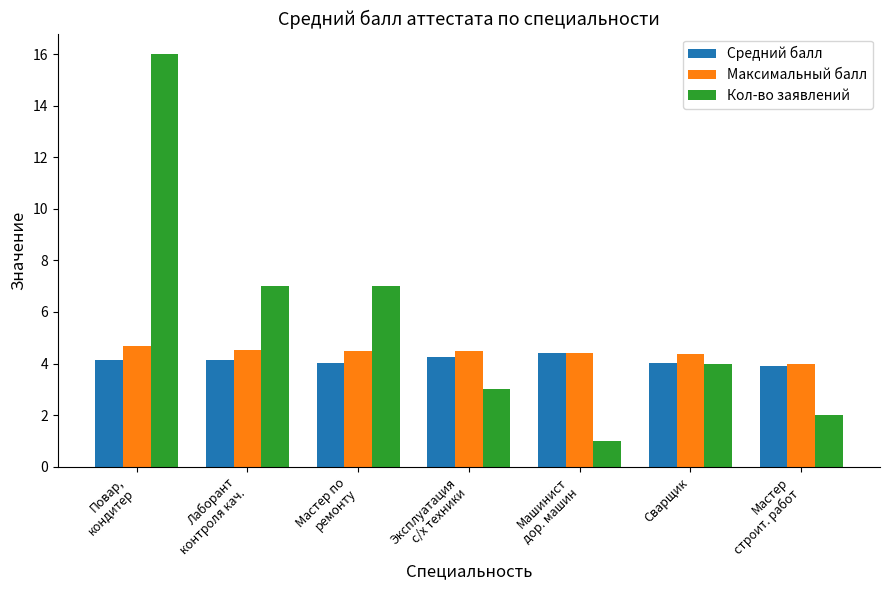

The value of Максимальный балл at Эксплуатация
с/х техники is 1.7. True or false?

False